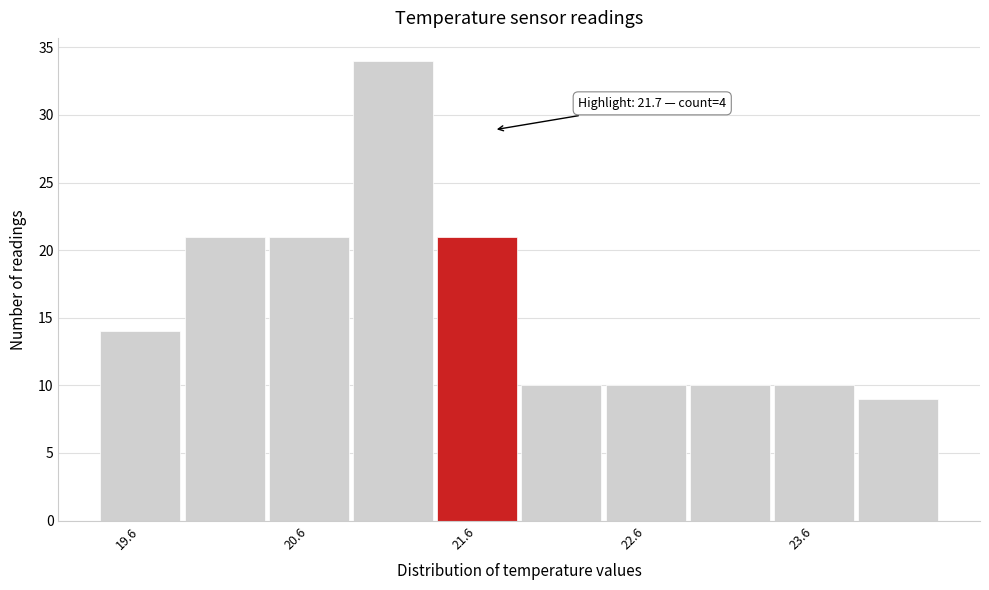

Which range on the x-axis has the tallest bar?

20.85 to 21.35